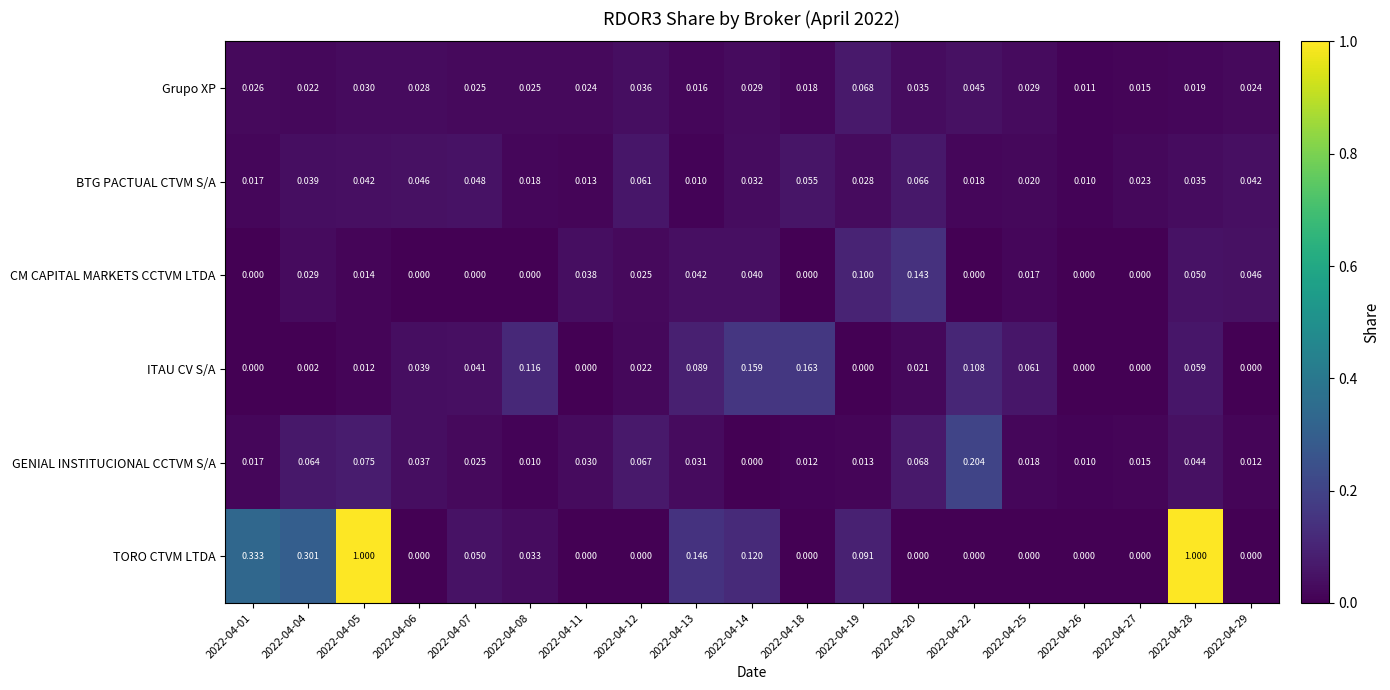

List the series in order of their peak value, highest first.

TORO CTVM LTDA, GENIAL INSTITUCIONAL CCTVM S/A, ITAU CV S/A, CM CAPITAL MARKETS CCTVM LTDA, Grupo XP, BTG PACTUAL CTVM S/A